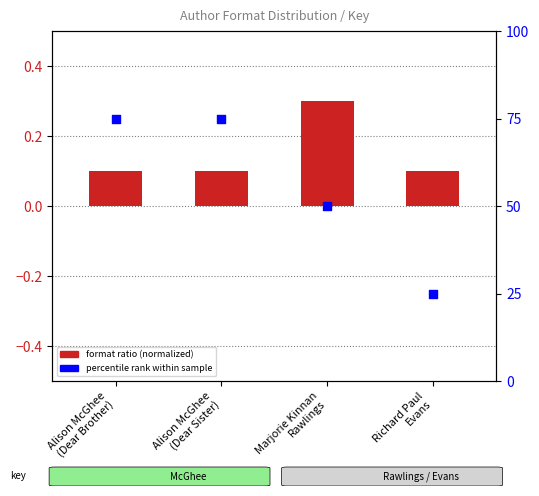

Which series contains the lowest Y value?

format ratio (normalized)